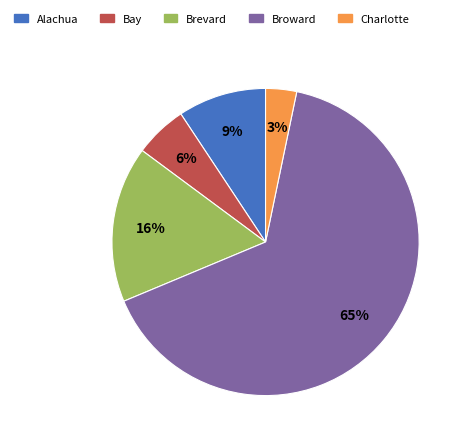

Count the number of slices in the pie.

5